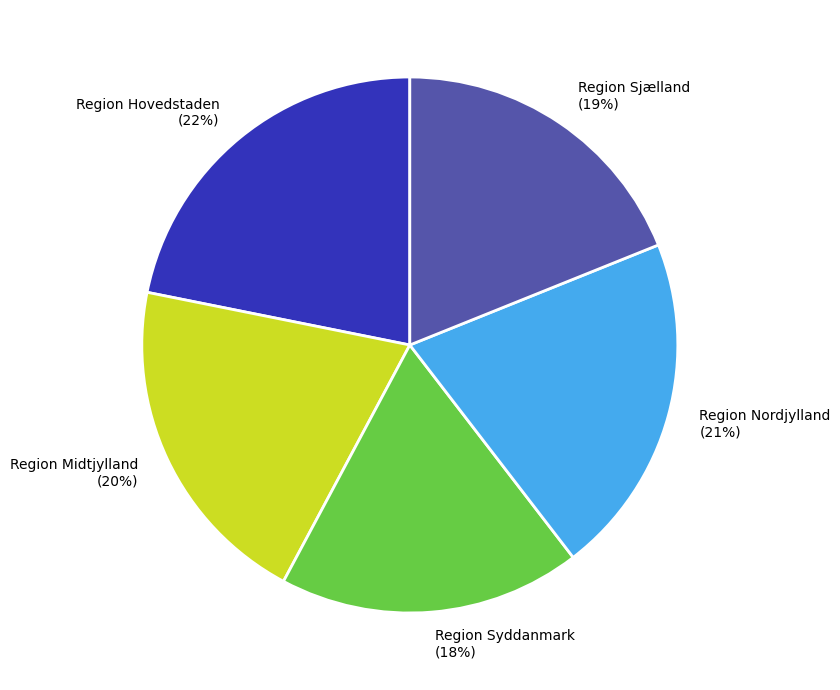

What percentage is the Region Sjælland slice, to the nearest percent?

19%